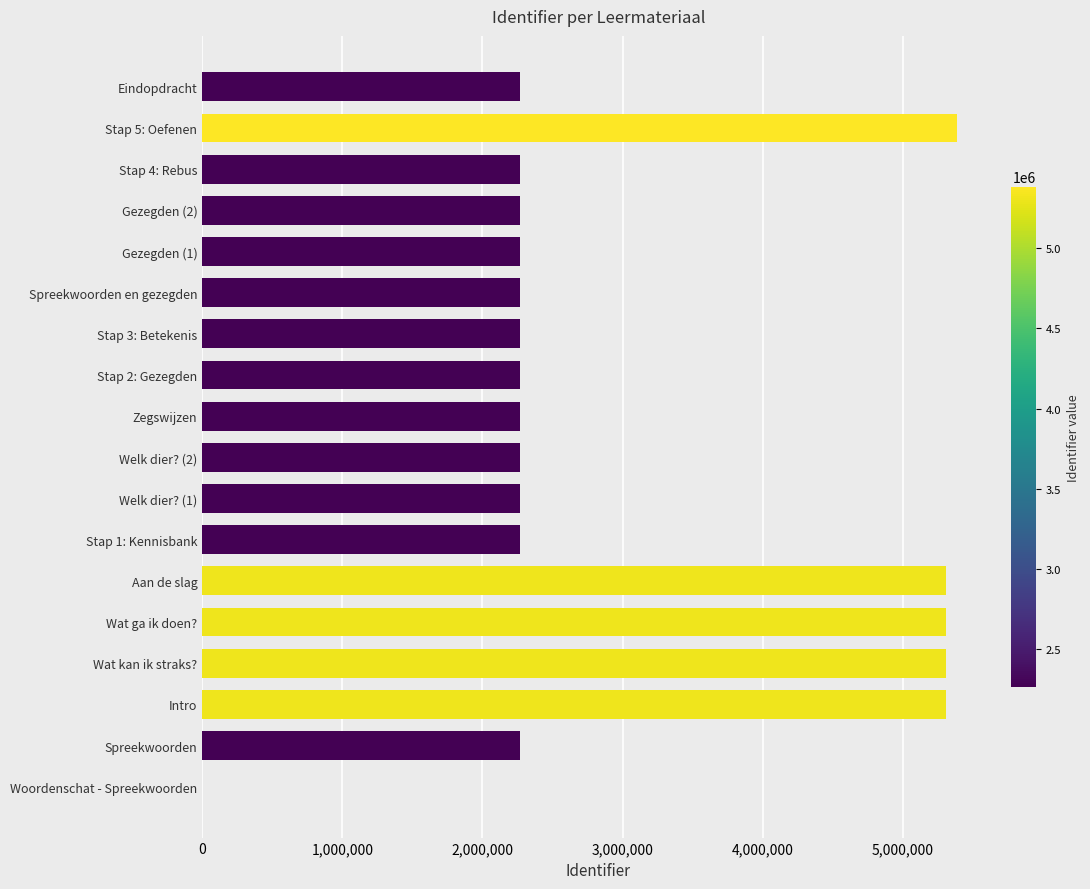

What is the average value?

2988879